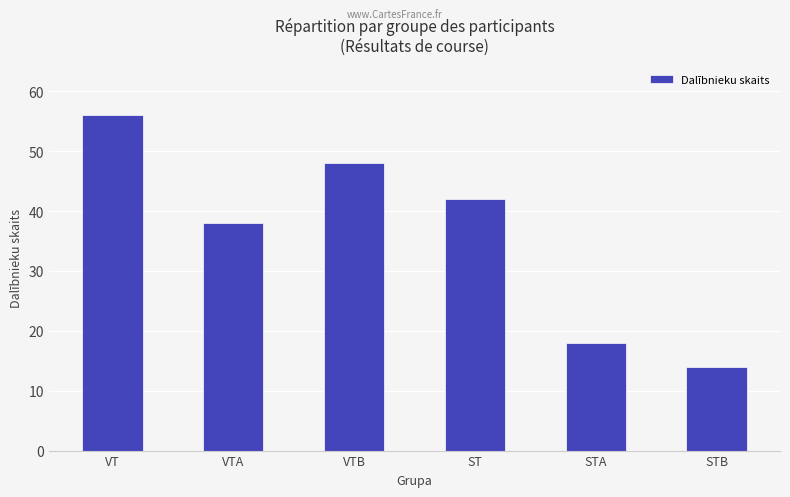

Rank the categories by value from highest to lowest.

VT, VTB, ST, VTA, STA, STB